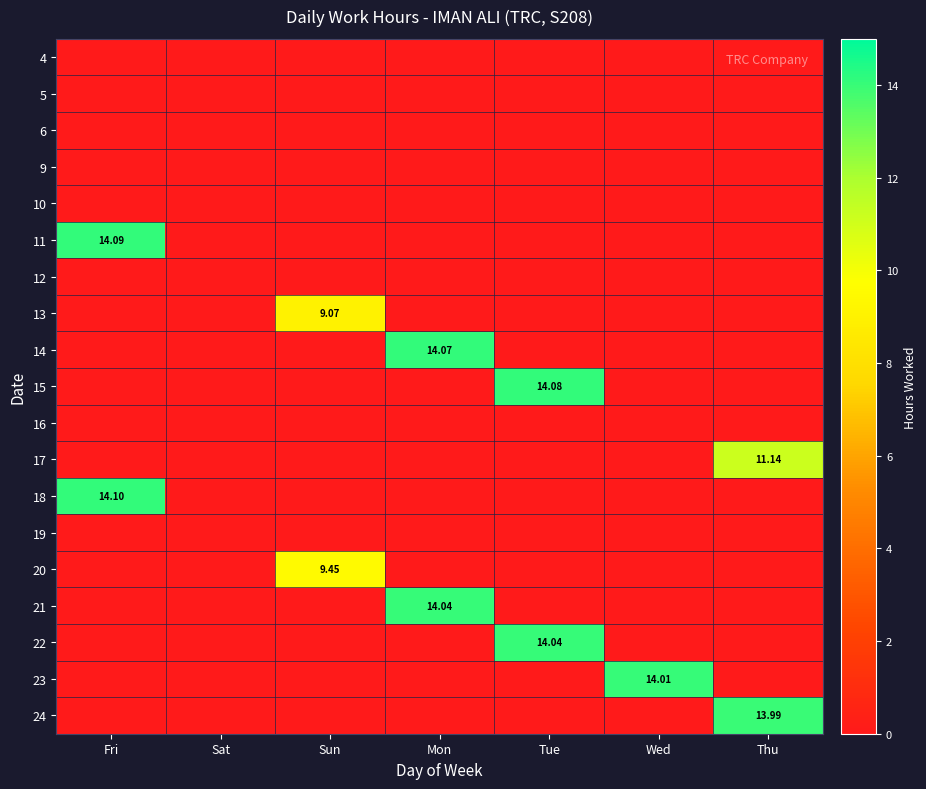

At which label does 19 reach its minimum?

Fri